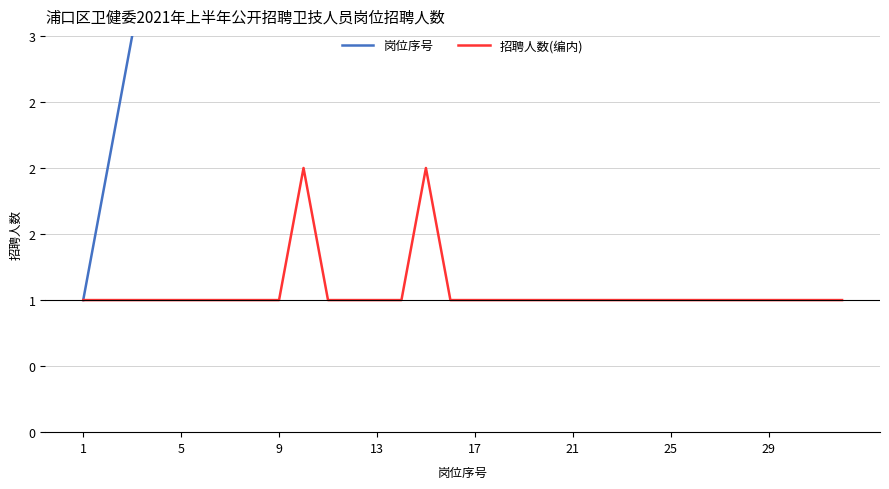

At 9, list the series in order from smallest to largest.

招聘人数(编内), 岗位序号